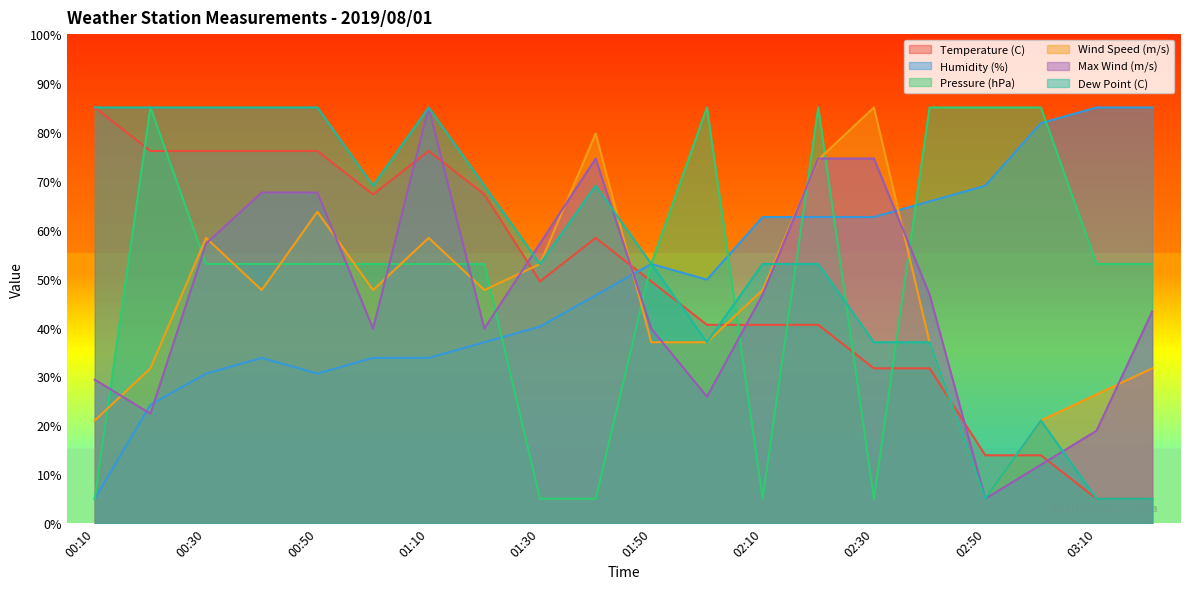

At which label does Dew Point (C) reach its minimum?

02:50